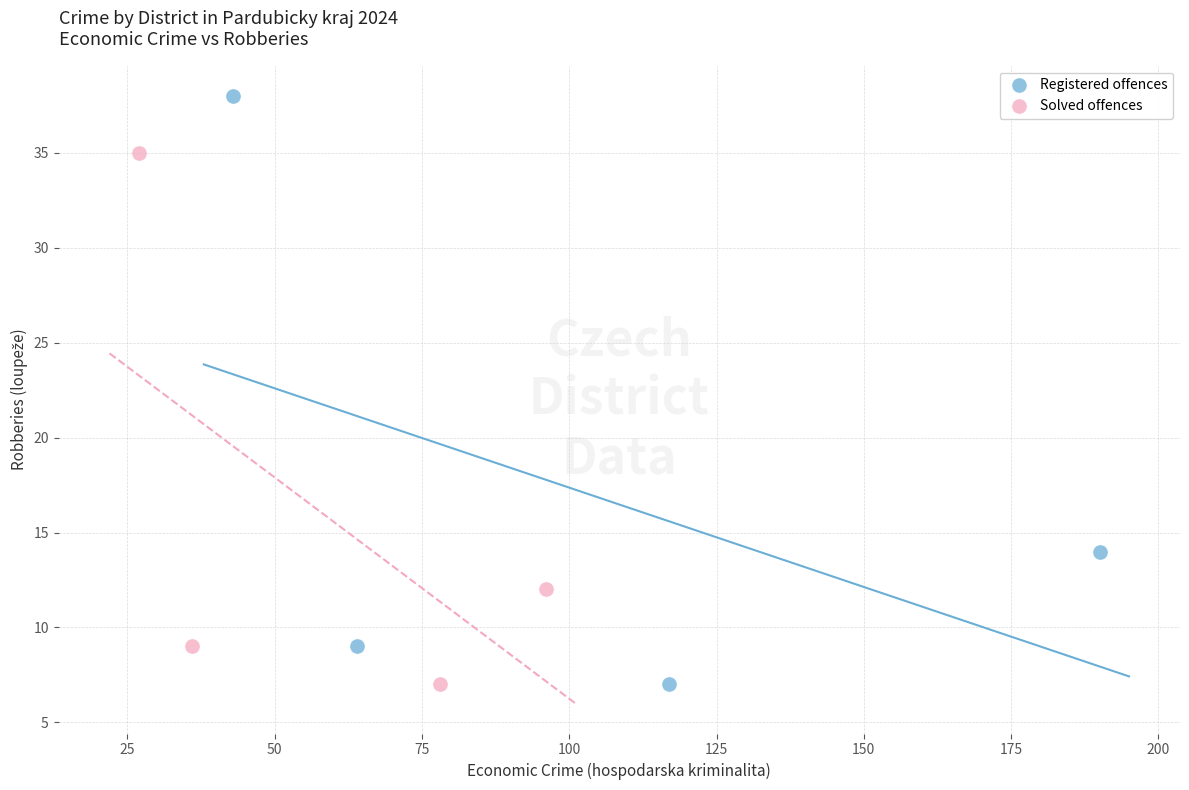

Which series has the largest Y range (max minus min)?

Registered offences